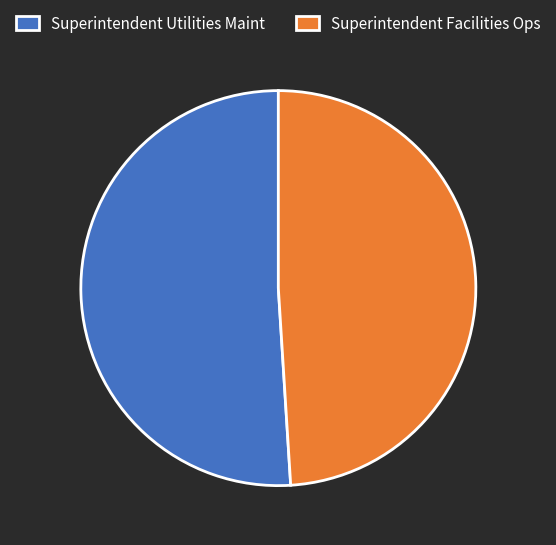

What is the smallest slice in the pie chart?

Superintendent Facilities Ops